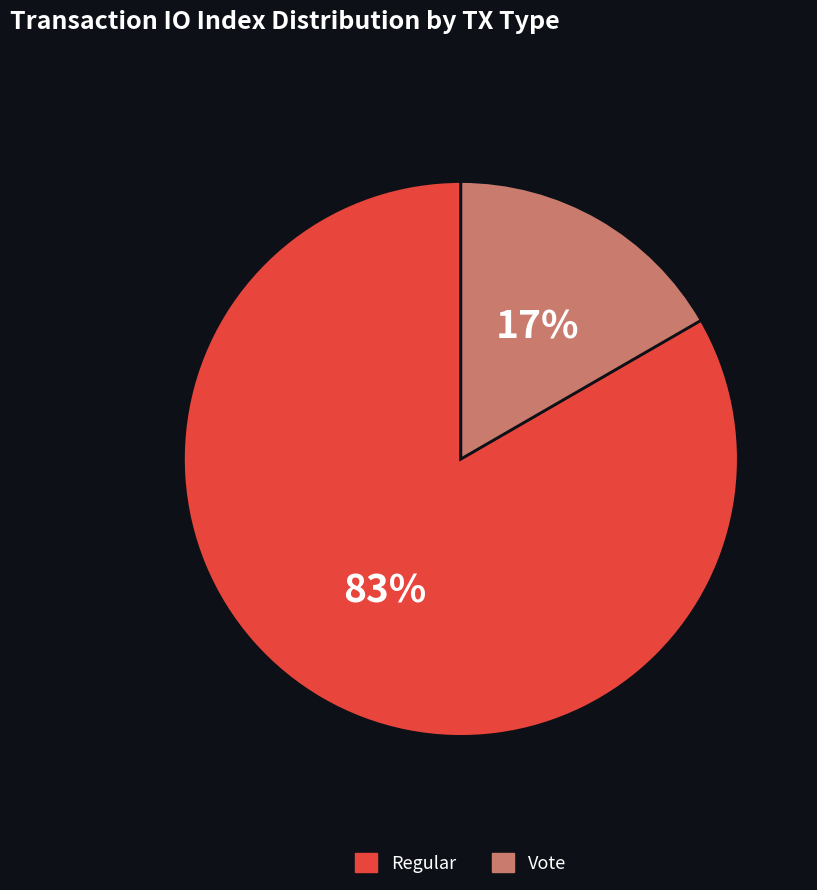

Which category has the smallest portion of the pie?

Vote